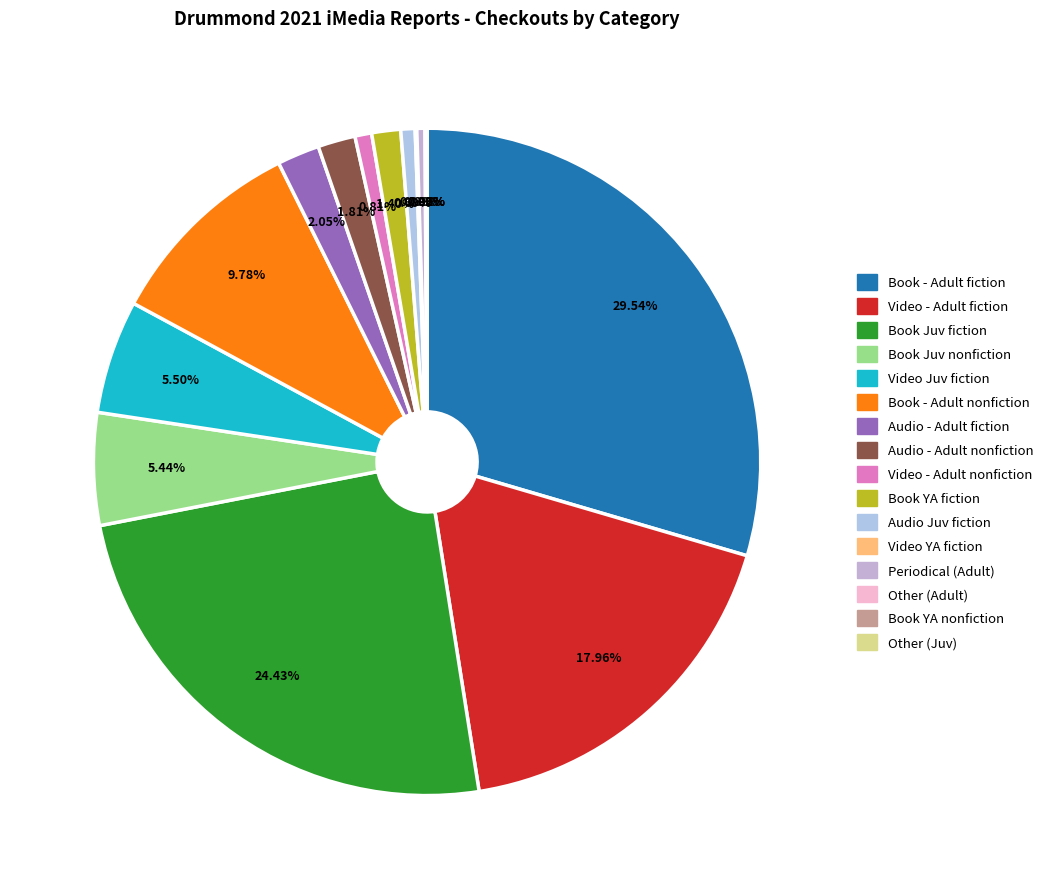

What is the change in value from Video - Adult fiction to Book - Adult nonfiction?

-415